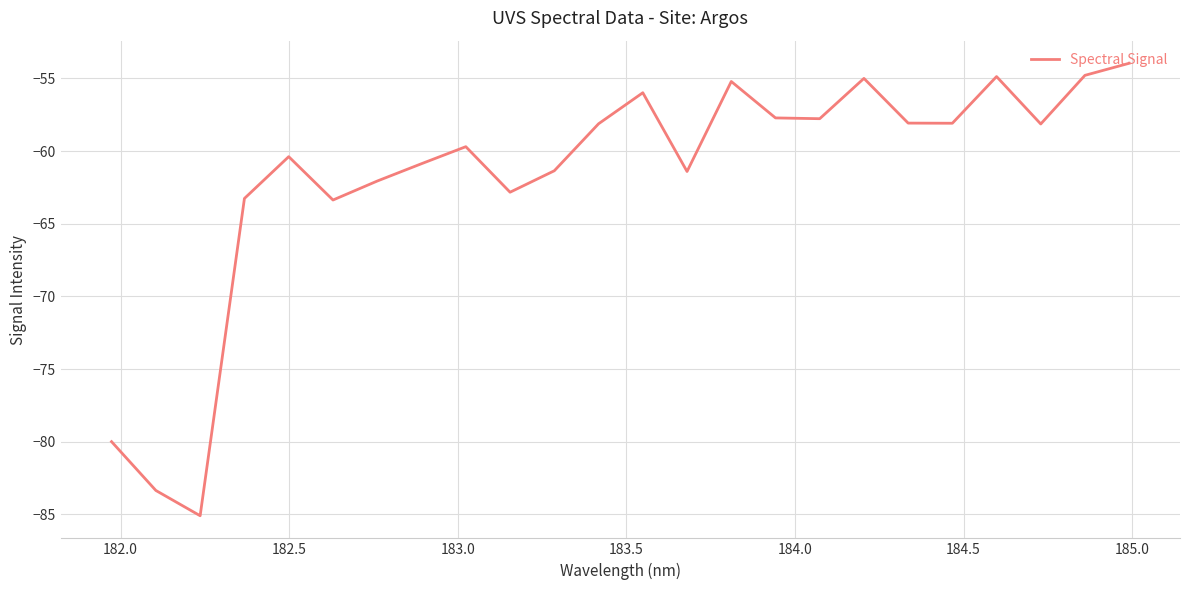

What is the difference between the maximum and minimum values?

31.1